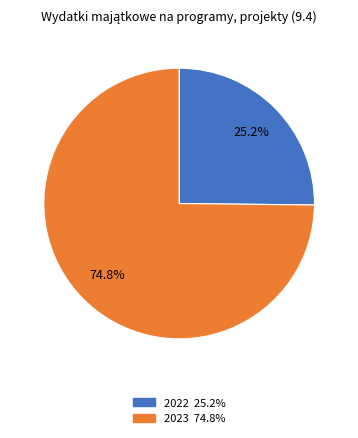

To the nearest percent, what is the combined percentage of 2023 and 2022?

100%